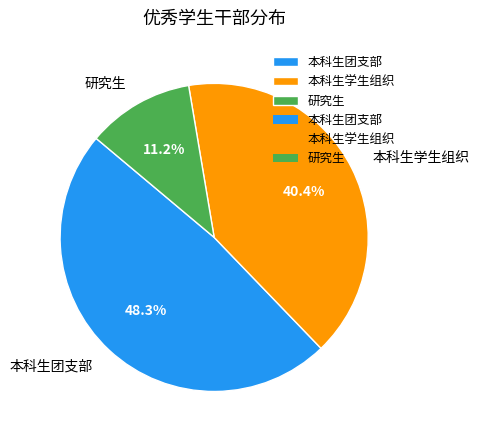

Rank the categories by value from lowest to highest.

研究生, 本科生学生组织, 本科生团支部